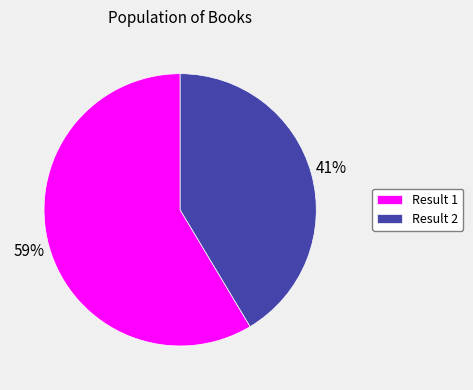

Which slice represents more than half of the pie?

Result 1